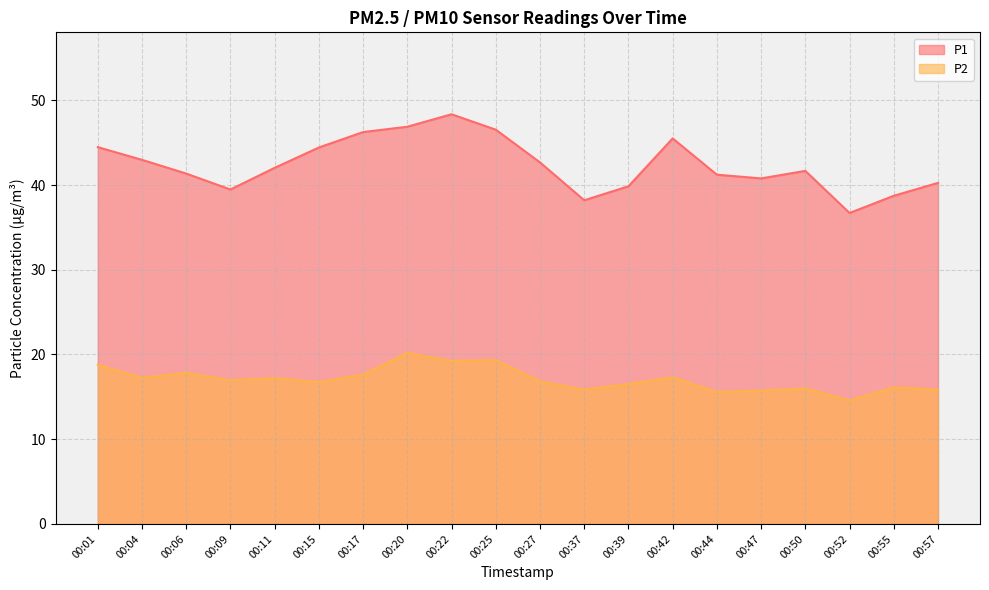

Reading left to right, extract all data points from this chart.

P1: 00:01=44.5	00:04=43.0	00:06=41.4	00:09=39.5	00:11=42.0	00:15=44.4	00:17=46.2	00:20=46.9	00:22=48.4	00:25=46.5	00:27=42.7	00:37=38.2	00:39=39.9	00:42=45.5	00:44=41.2	00:47=40.8	00:50=41.7	00:52=36.7	00:55=38.7	00:57=40.2
P2: 00:01=18.8	00:04=17.2	00:06=17.8	00:09=16.9	00:11=17.2	00:15=16.7	00:17=17.6	00:20=20.2	00:22=19.2	00:25=19.3	00:27=16.8	00:37=15.8	00:39=16.5	00:42=17.3	00:44=15.6	00:47=15.7	00:50=16.0	00:52=14.6	00:55=16.1	00:57=15.8